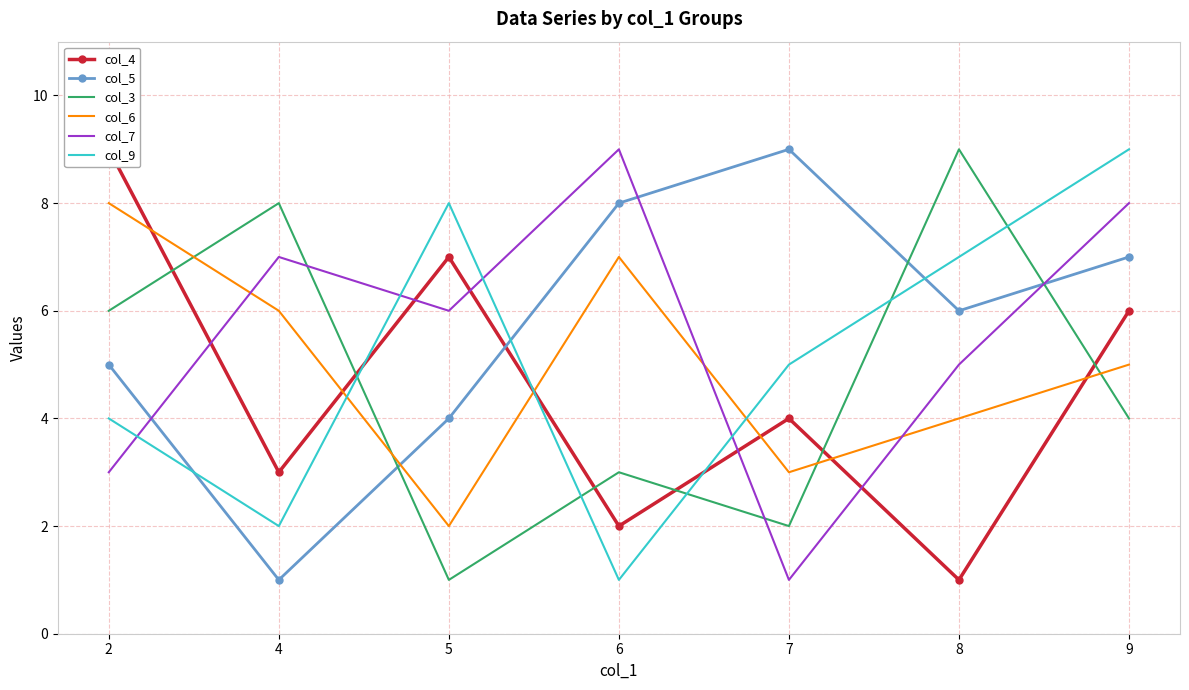

Reading left to right, what are all the values shown in this chart?

col_4: 9	3	7	2	4	1	6
col_5: 5	1	4	8	9	6	7
col_3: 6	8	1	3	2	9	4
col_6: 8	6	2	7	3	4	5
col_7: 3	7	6	9	1	5	8
col_9: 4	2	8	1	5	7	9